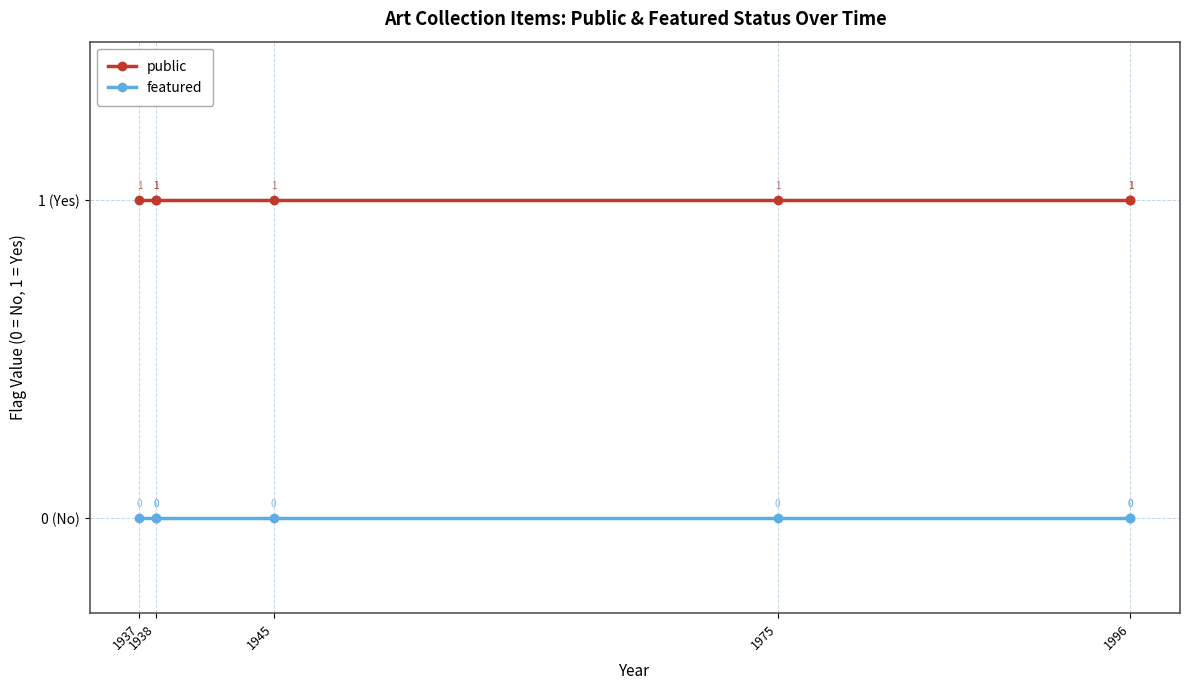

What is the sum of the public values at 1945 and 1996?

2